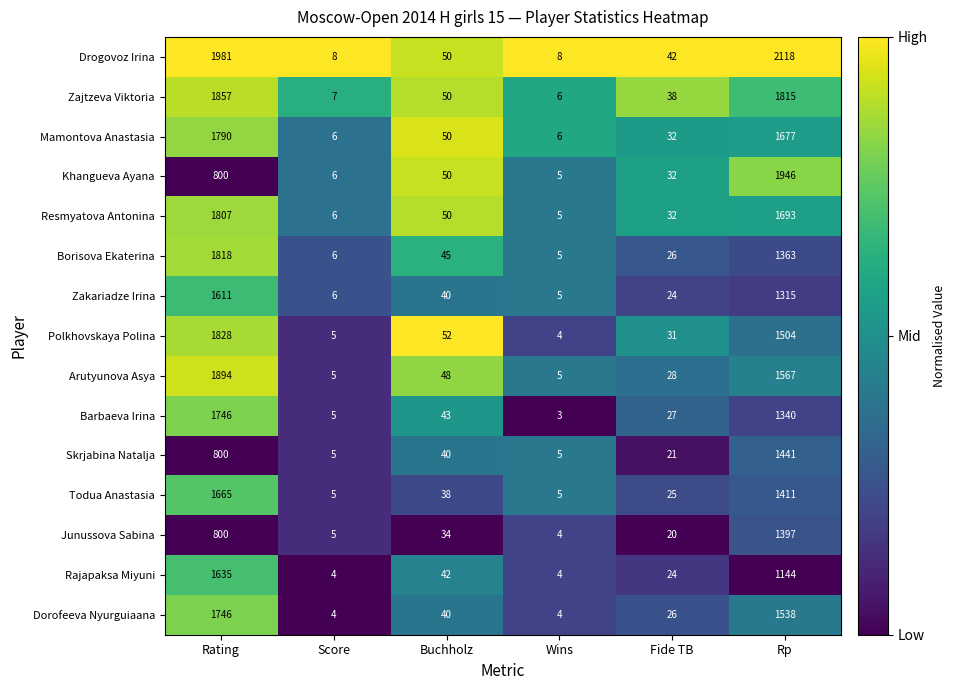

What is the sum of all Arutyunova Asya values?

3547